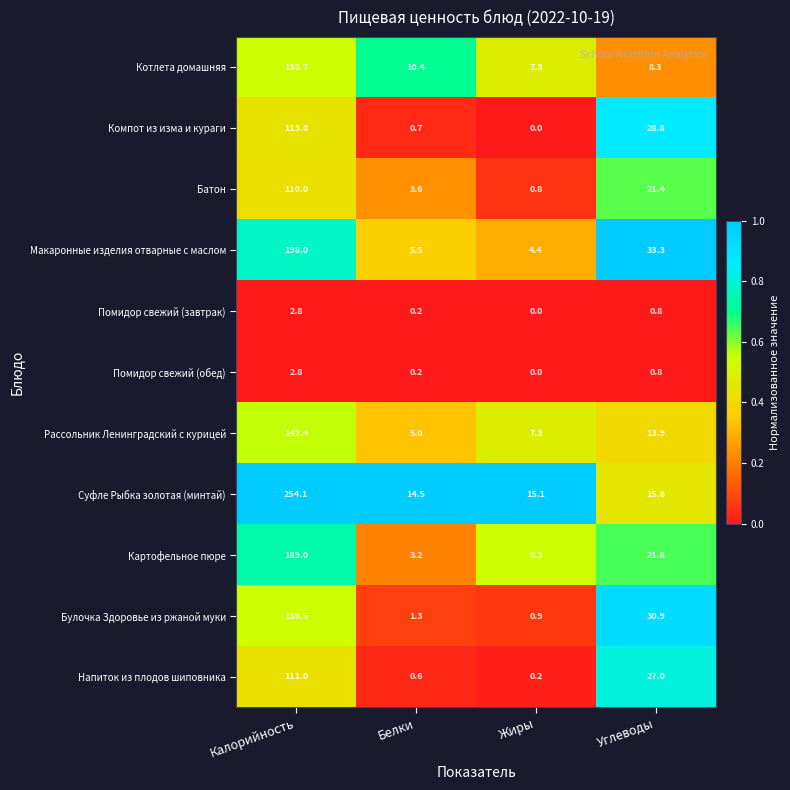

Rank the categories by Помидор свежий (завтрак) value from highest to lowest.

Калорийность, Углеводы, Белки, Жиры